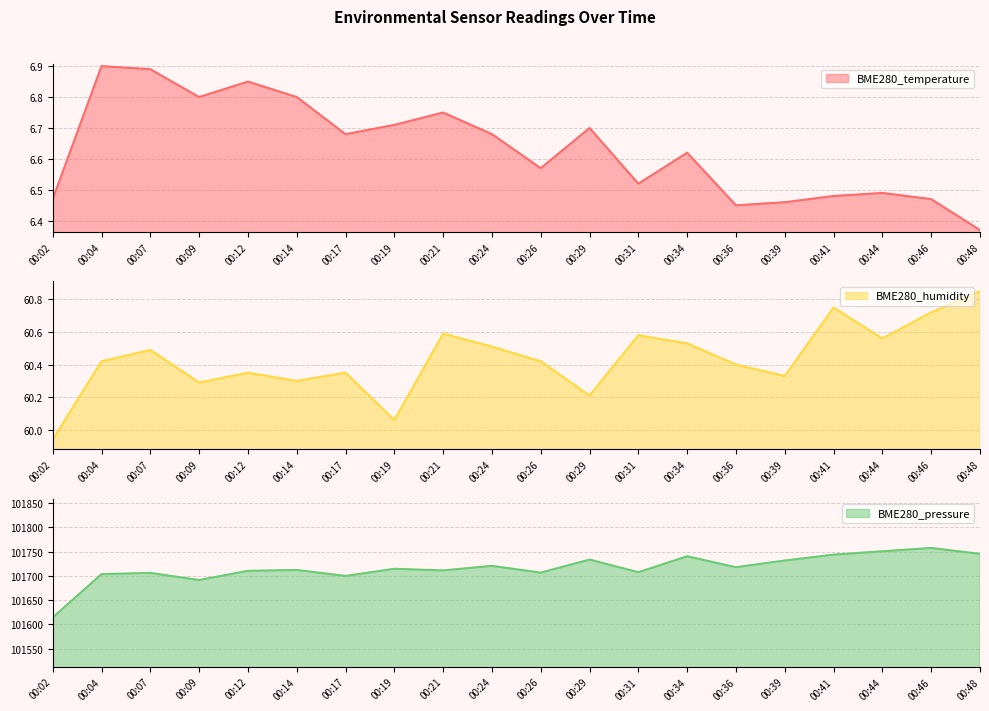

Which series has the largest total across all categories?

BME280_pressure